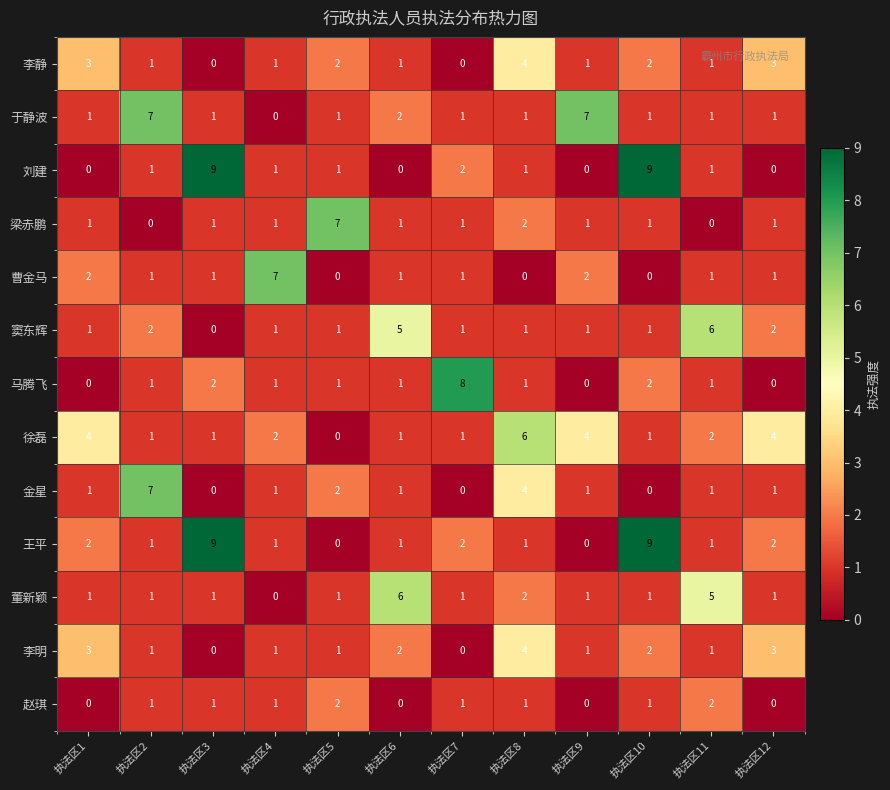

True or false: 王平 has a value of 9 at 执法区10.

True